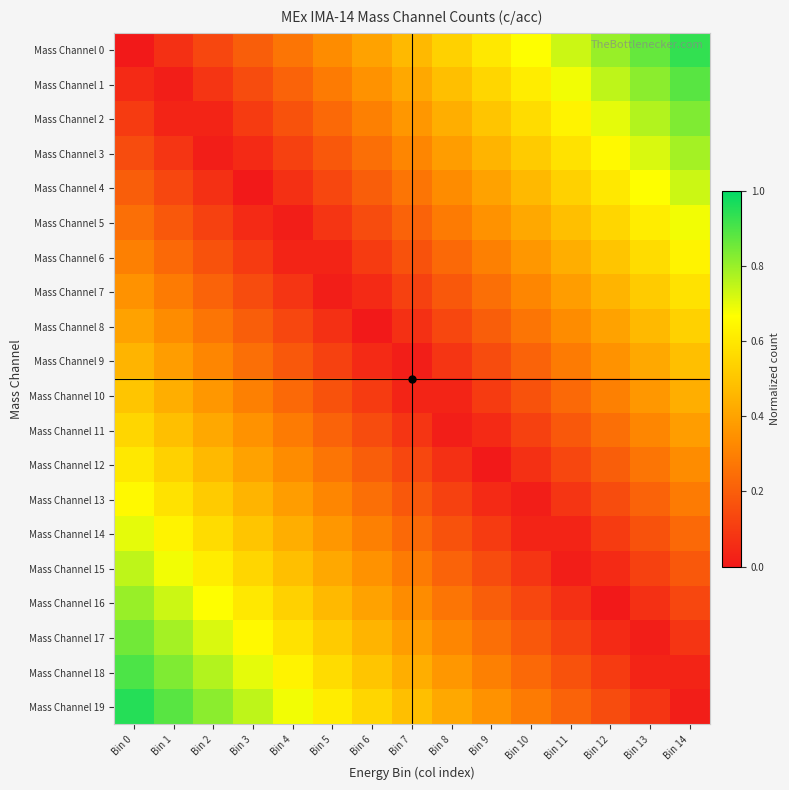

At which category is the sum across all series the highest?

Bin 0